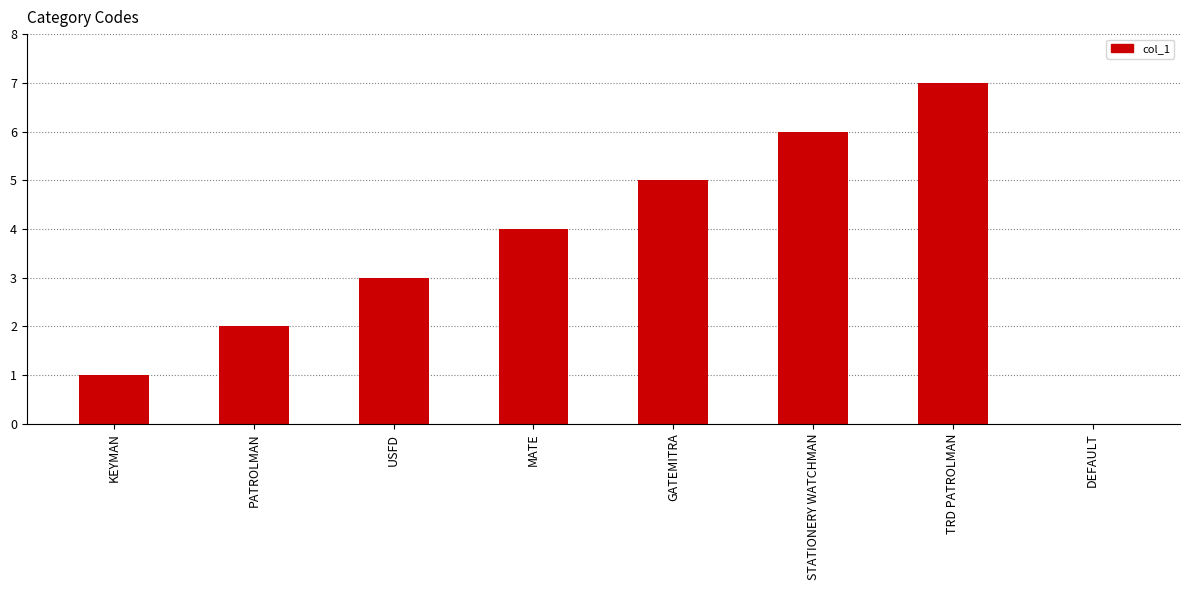

The chart shows a value of 3 at TRD PATROLMAN. True or false?

False